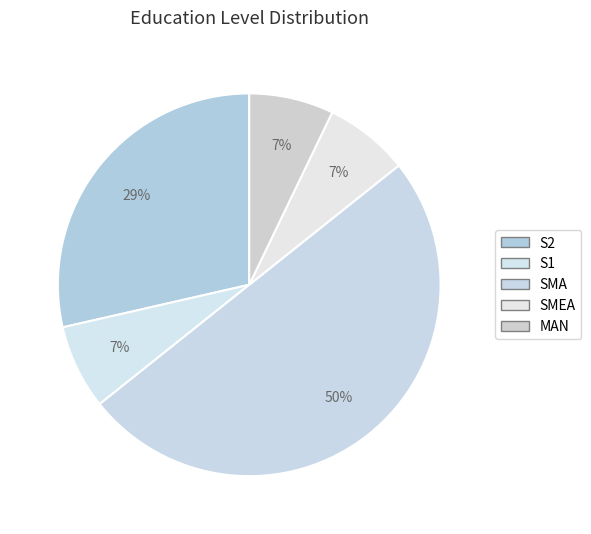

Which slice is the largest?

SMA